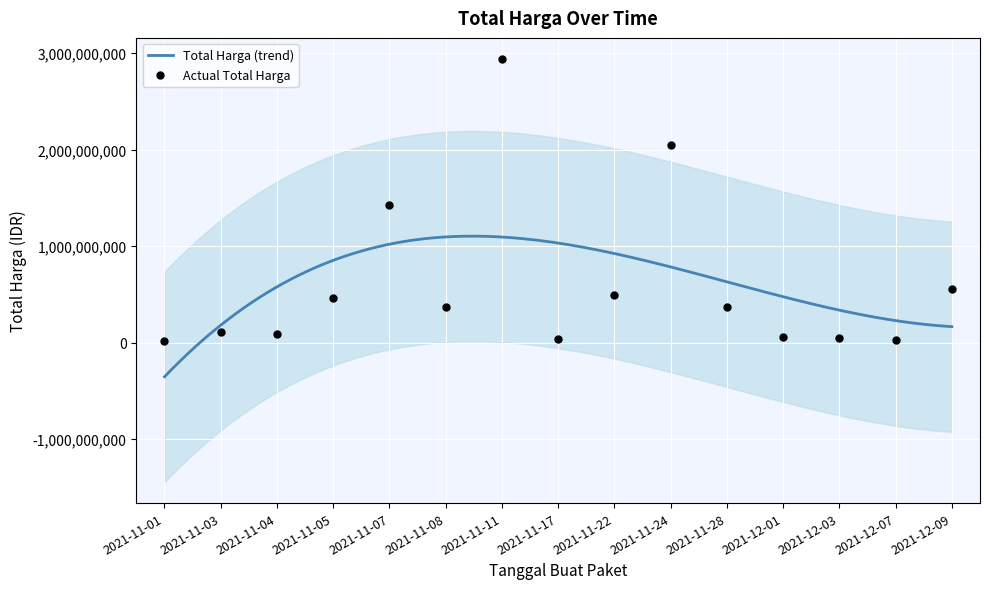

Which has a higher value, 2021-12-01 or 2021-11-28?

2021-11-28